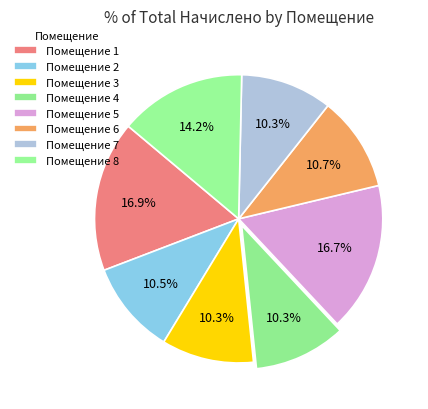

How many segments does this pie chart have?

8